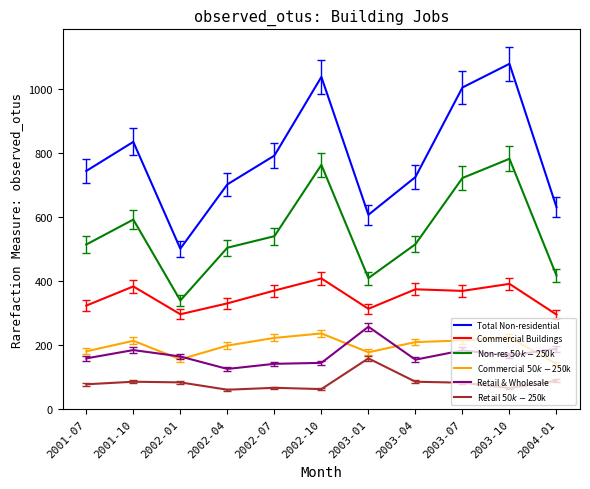

What is the spread (max minus min) of values at 2004-01?

543